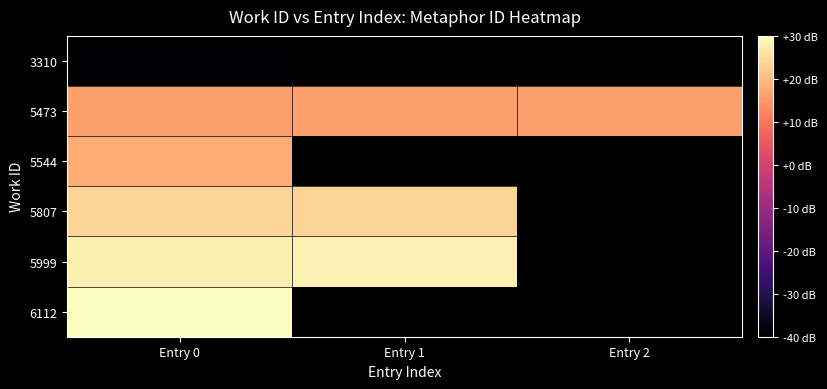

What is the lowest value of the 5807 series?

23.9